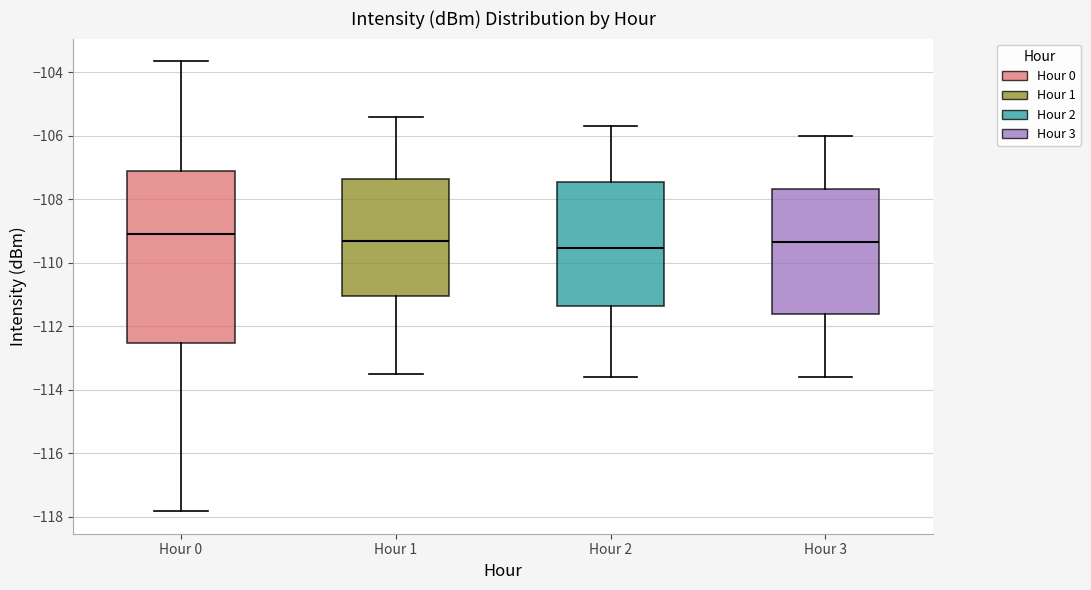

Which box's median line is the lowest?

Hour 2